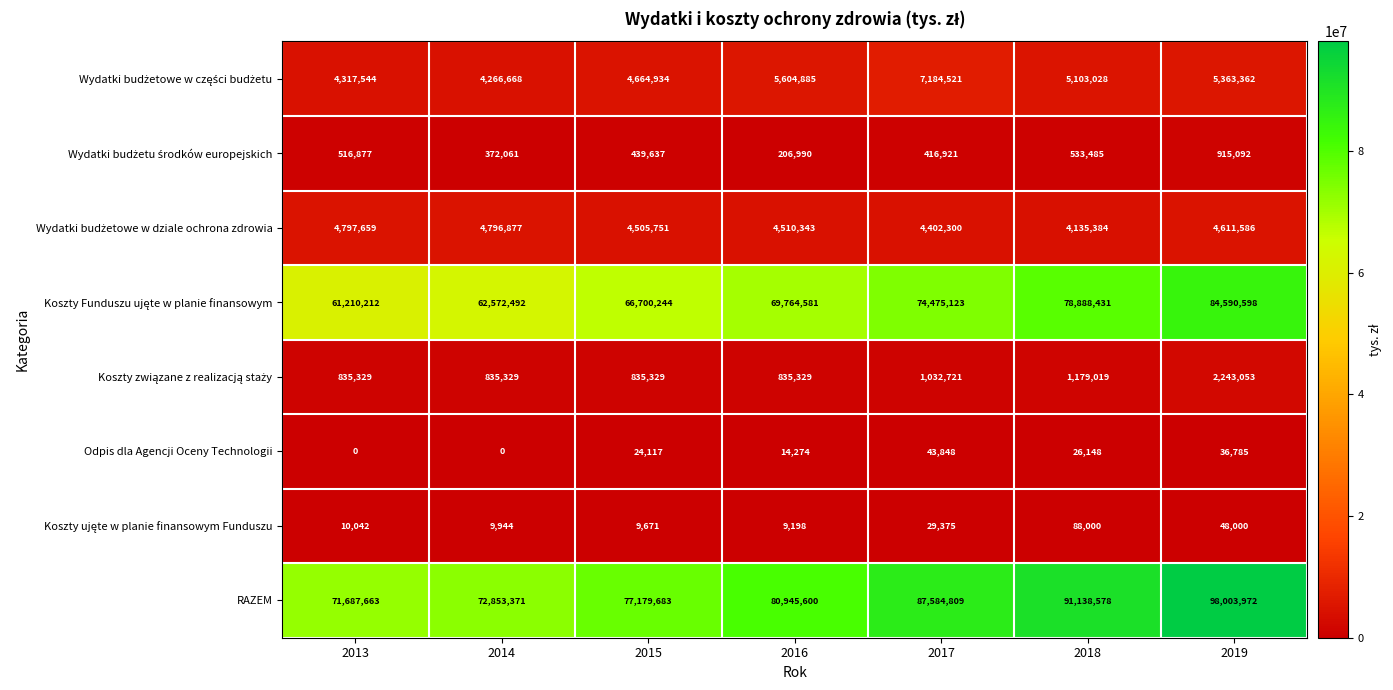

Which series changed the most between 2016 and 2017?

RAZEM